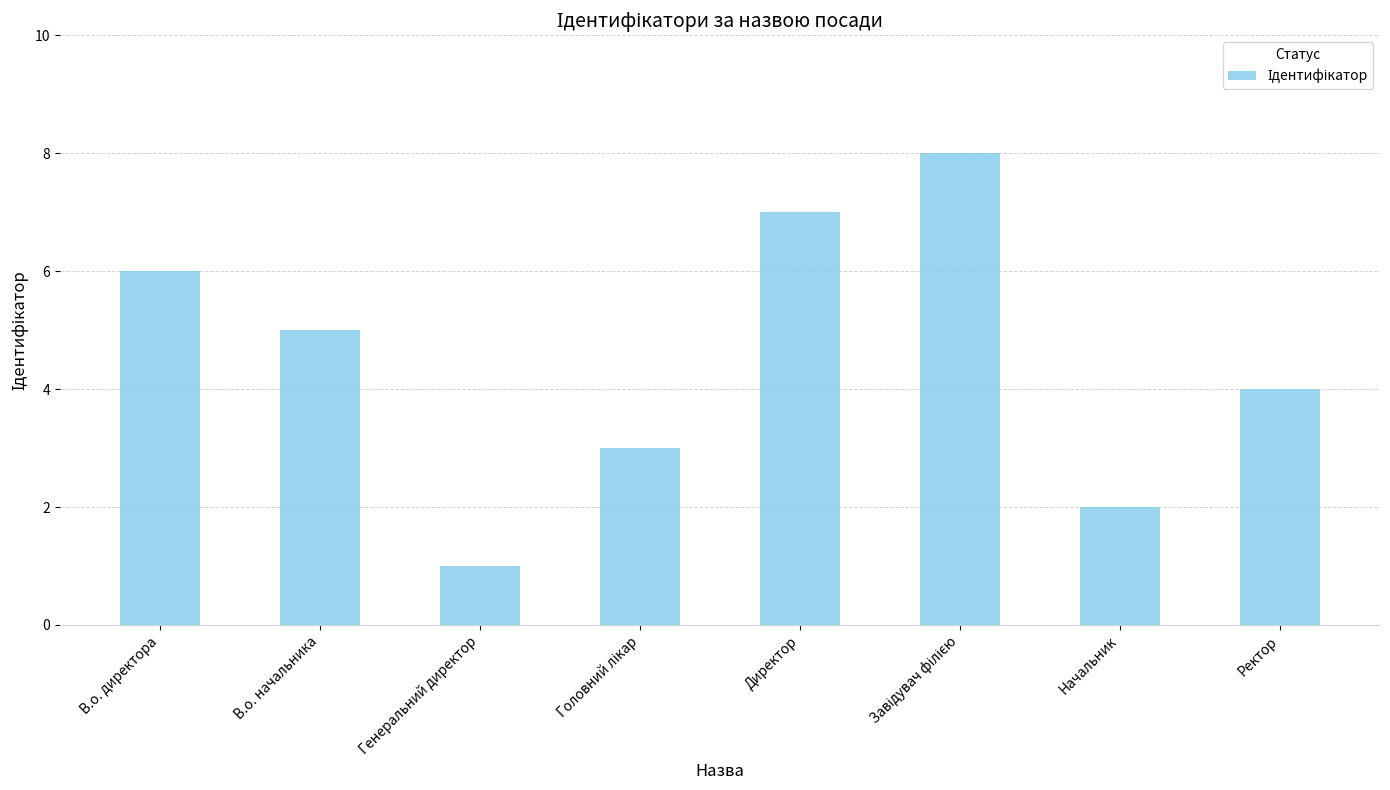

What is the difference between the maximum and second lowest values?

6